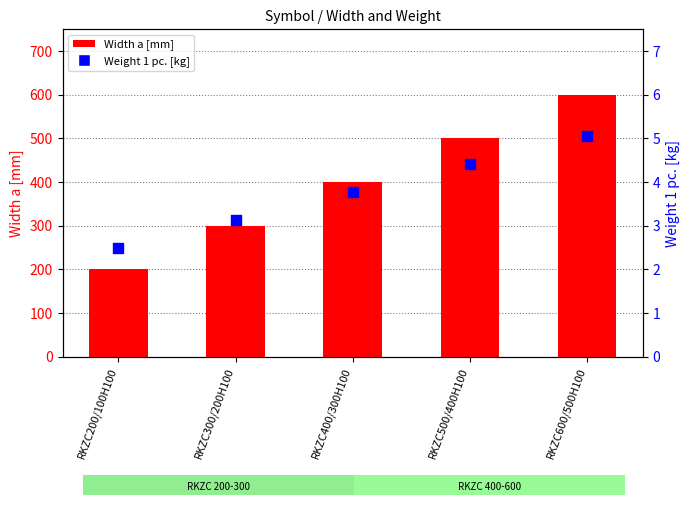

Which series has the largest total across all categories?

Width a [mm]